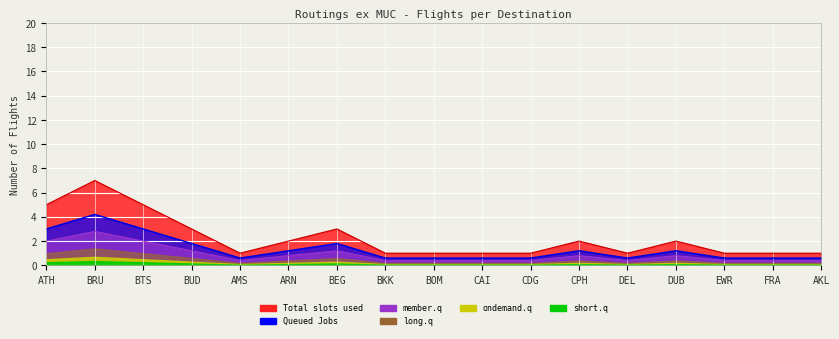

At which category does the chart reach its minimum across all series?

AMS